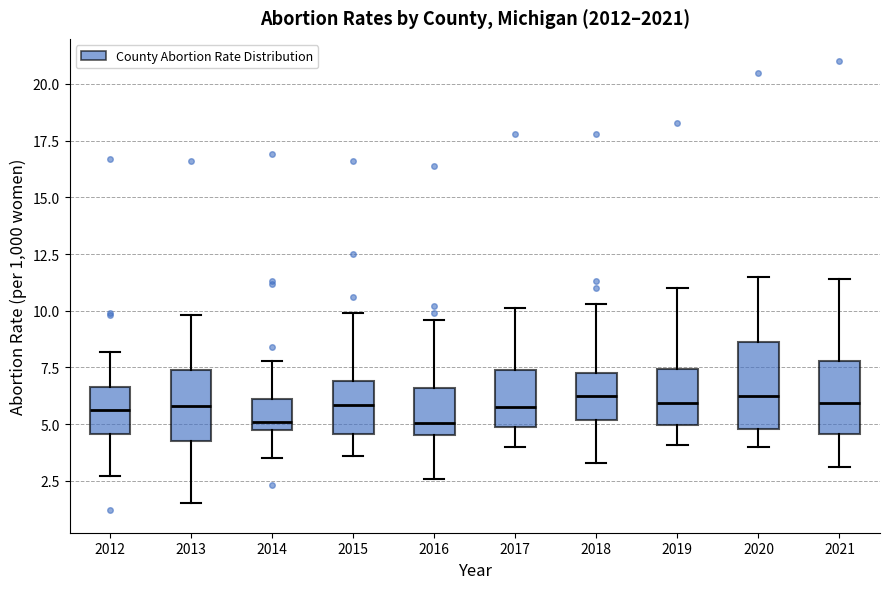

Reading left to right, transcribe this box plot: for each box, give where its median line is, the range the box spans, and where its two whiskers end, as read against the y-axis. The values are not printed on the chart, so give them approximately, as read against the axis.

2012: median 5.5, box 4.5 to 6.5, whiskers 2.5 to 8.0
2013: median 6.0, box 4.5 to 7.5, whiskers 1.5 to 10.0
2014: median 5.0, box 4.5 to 6.0, whiskers 3.5 to 8.0
2015: median 6.0, box 4.5 to 7.0, whiskers 3.5 to 10.0
2016: median 5.0, box 4.5 to 6.5, whiskers 2.5 to 9.5
2017: median 6.0, box 5.0 to 7.5, whiskers 4.0 to 10.0
2018: median 6.5, box 5.0 to 7.5, whiskers 3.5 to 10.5
2019: median 6.0, box 5.0 to 7.5, whiskers 4.0 to 11.0
2020: median 6.5, box 5.0 to 8.5, whiskers 4.0 to 11.5
2021: median 6.0, box 4.5 to 8.0, whiskers 3.0 to 11.5